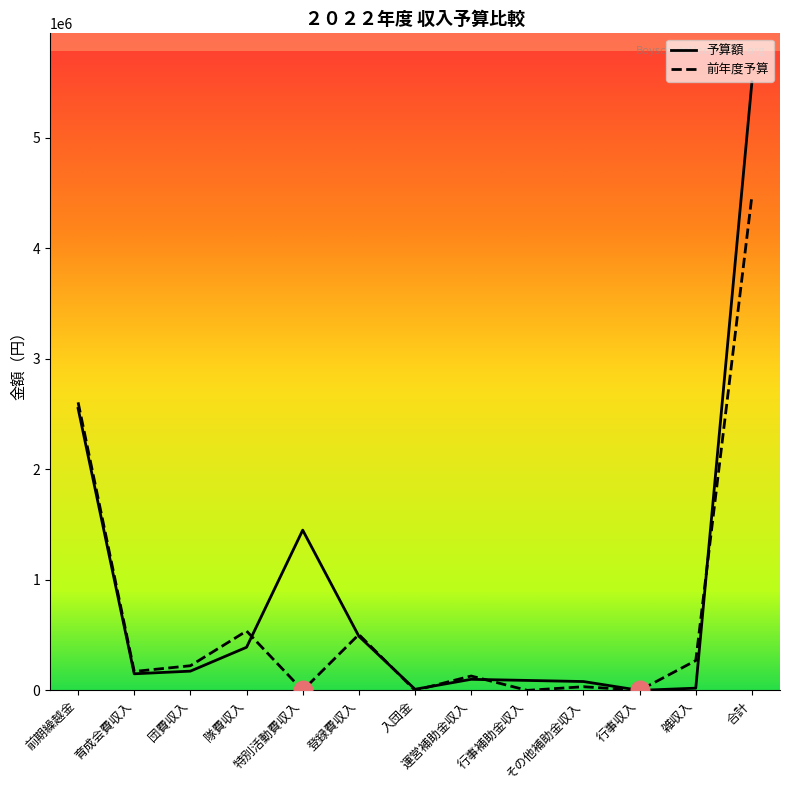

At which category is the sum across all series the highest?

合計